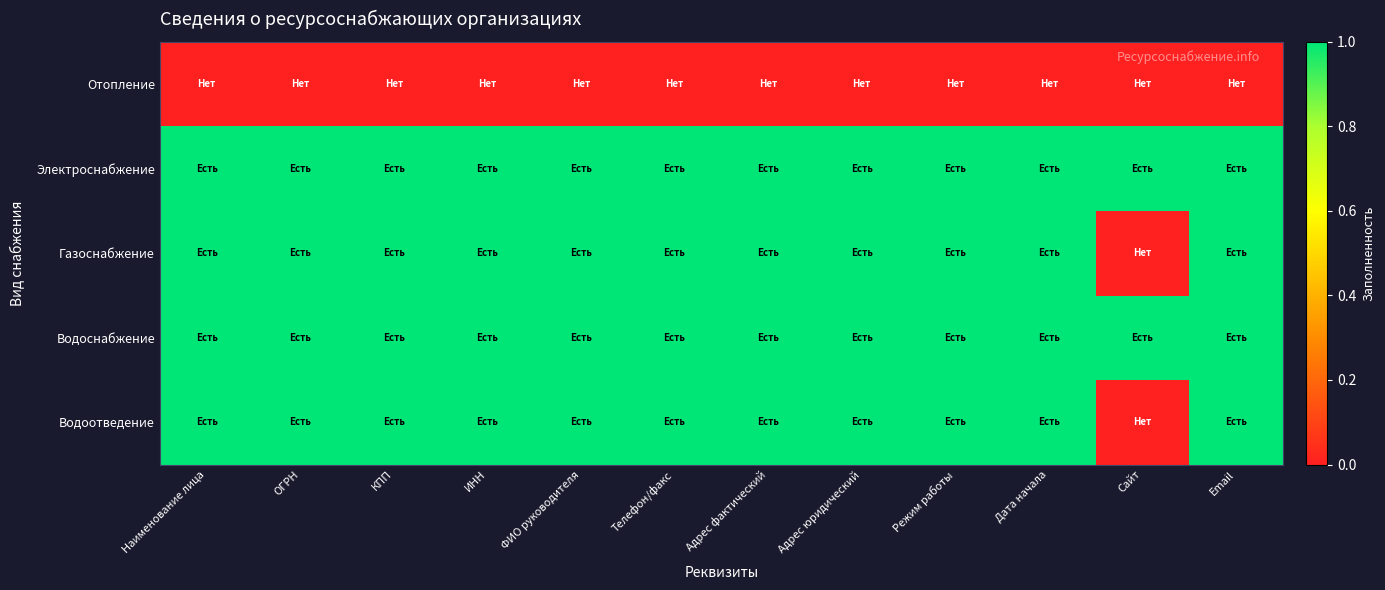

Which series has the widest spread of values?

Газоснабжение